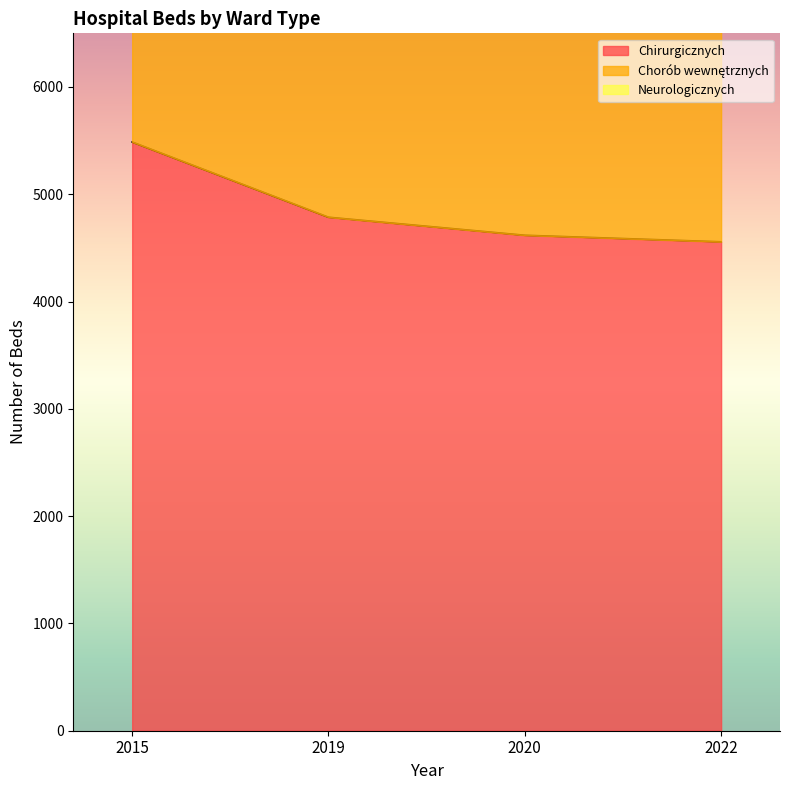

Reading right to left, list all the values displayed in this chart.

Chirurgicznych: 2022=4557	2020=4618	2019=4786	2015=5487
Chorób wewnętrznych: 2022=6981	2020=7417	2019=7601	2015=8916